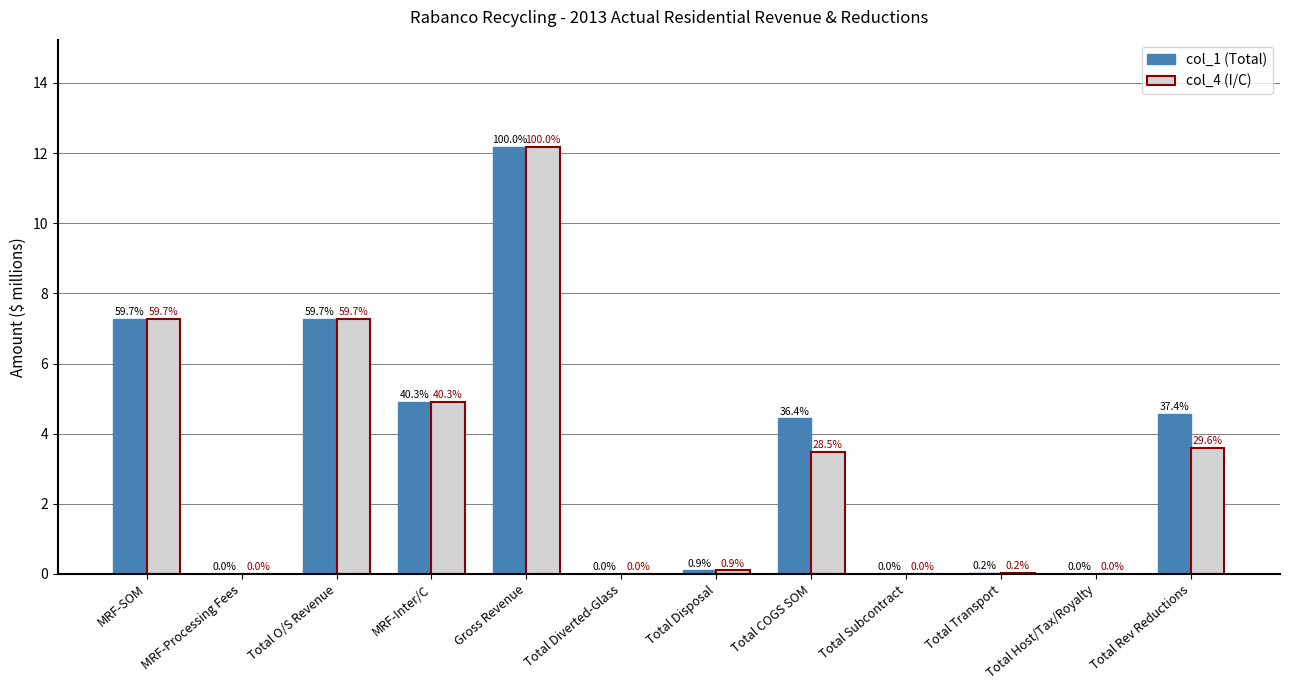

Which label corresponds to the largest value in the chart?

Gross Revenue